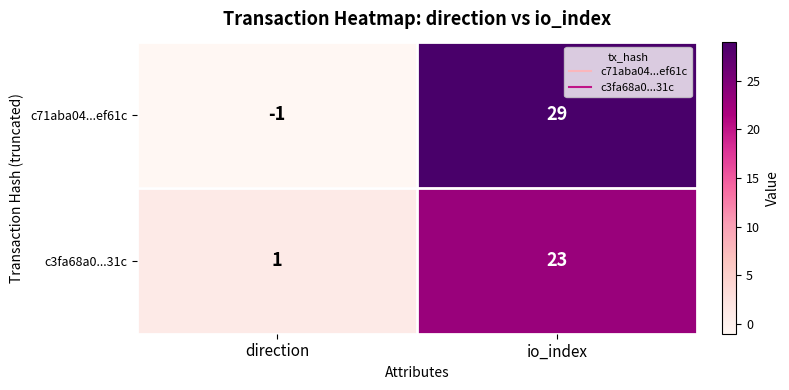

Reading left to right, list all the values displayed in this chart.

c71aba04...ef61c: -1	29
c3fa68a0...31c: 1	23